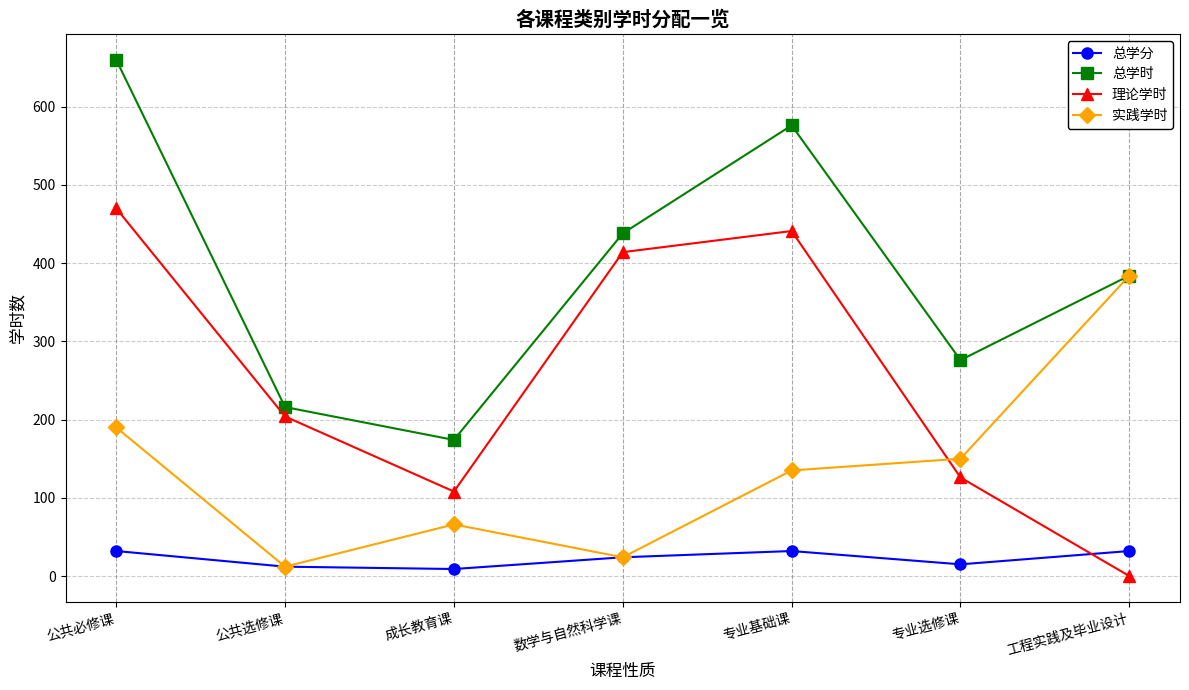

What is the minimum value for 实践学时?

12